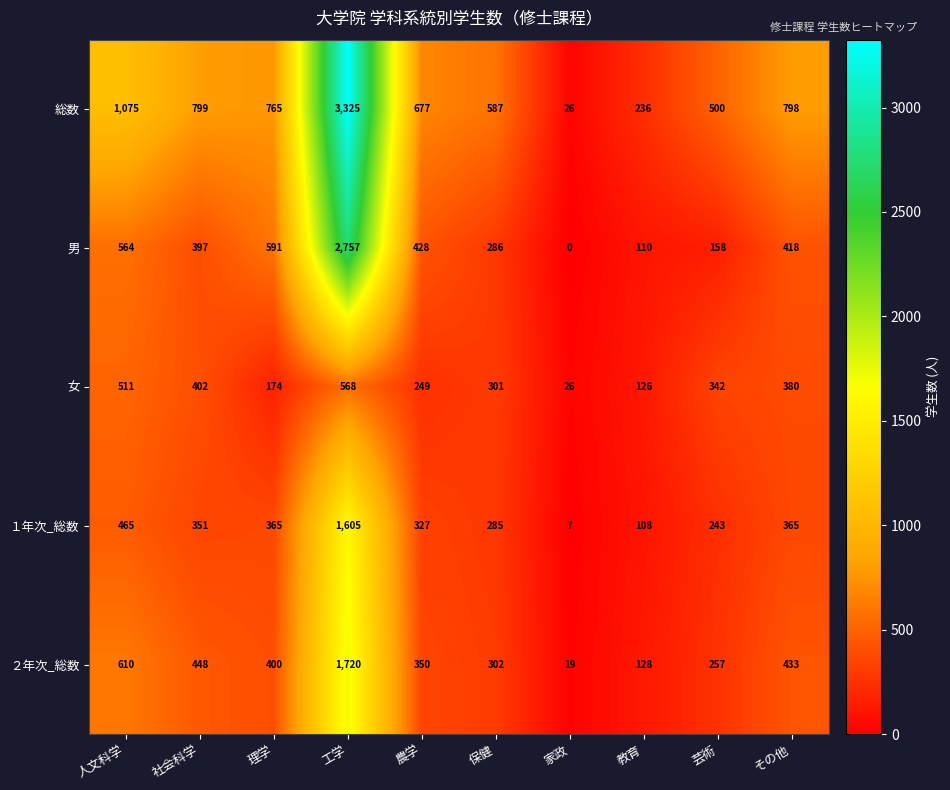

Is the value of ２年次_総数 at 芸術 greater than the value of 女 at 理学?

Yes